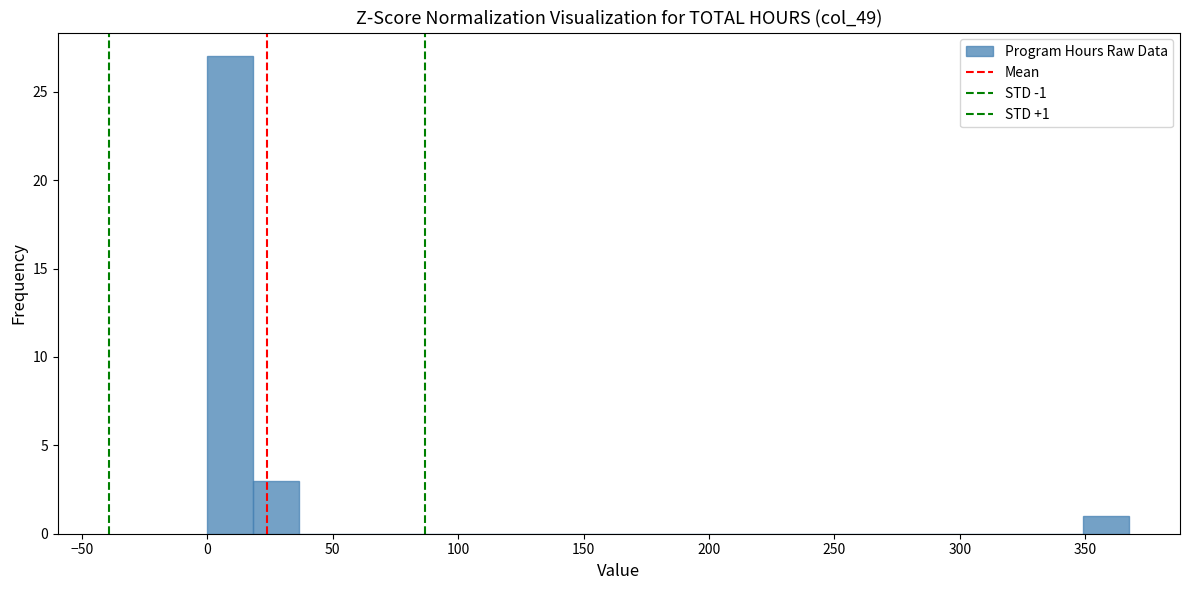

Read against the x-axis, roughly where is the centre of the tallest bar?

10